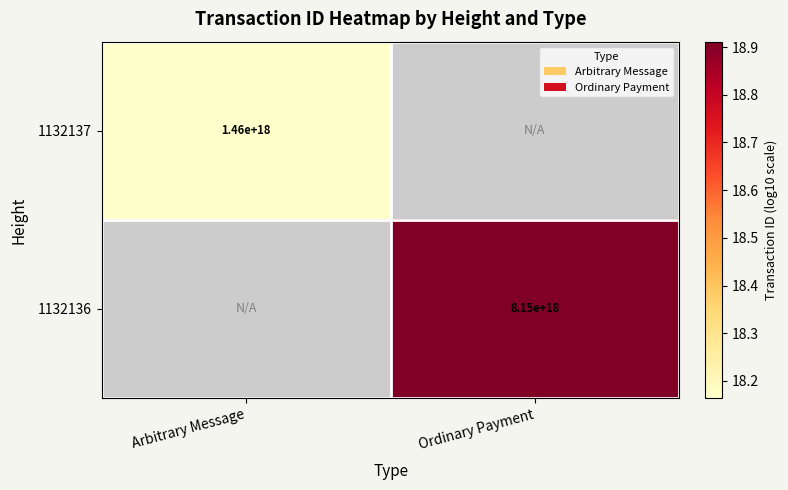

Is the value of 1132136 at Ordinary Payment greater than the value of 1132137 at Arbitrary Message?

Yes